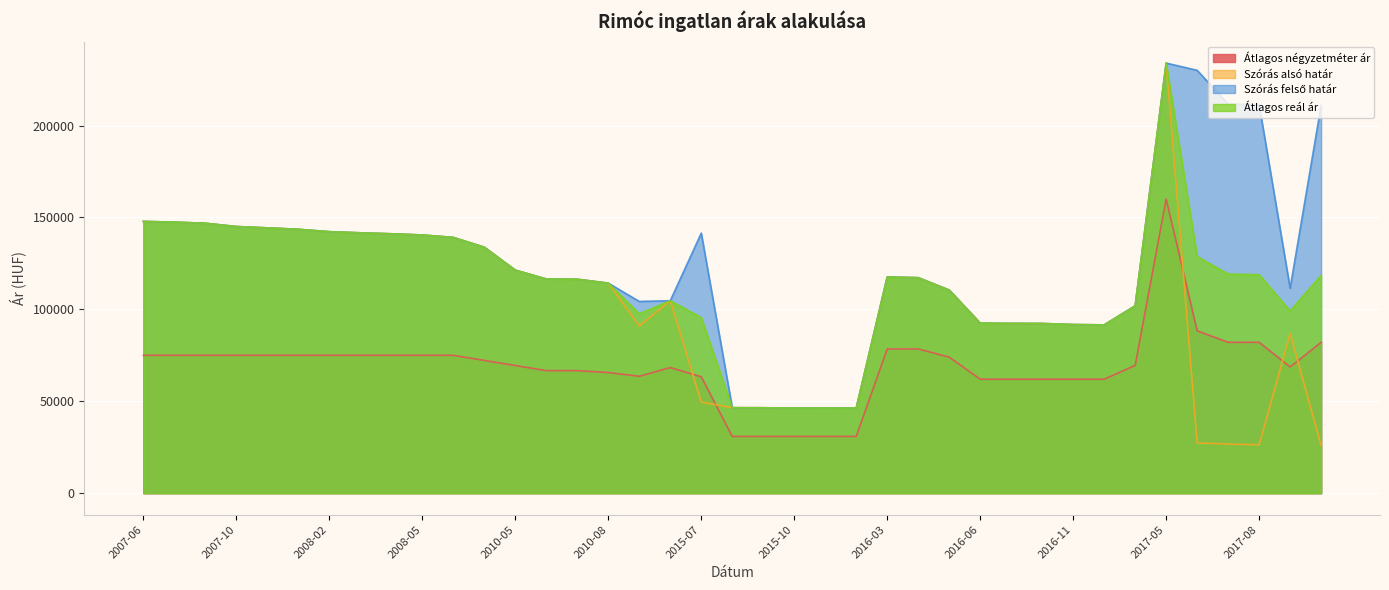

Which series has the largest total across all categories?

Szórás felső határ